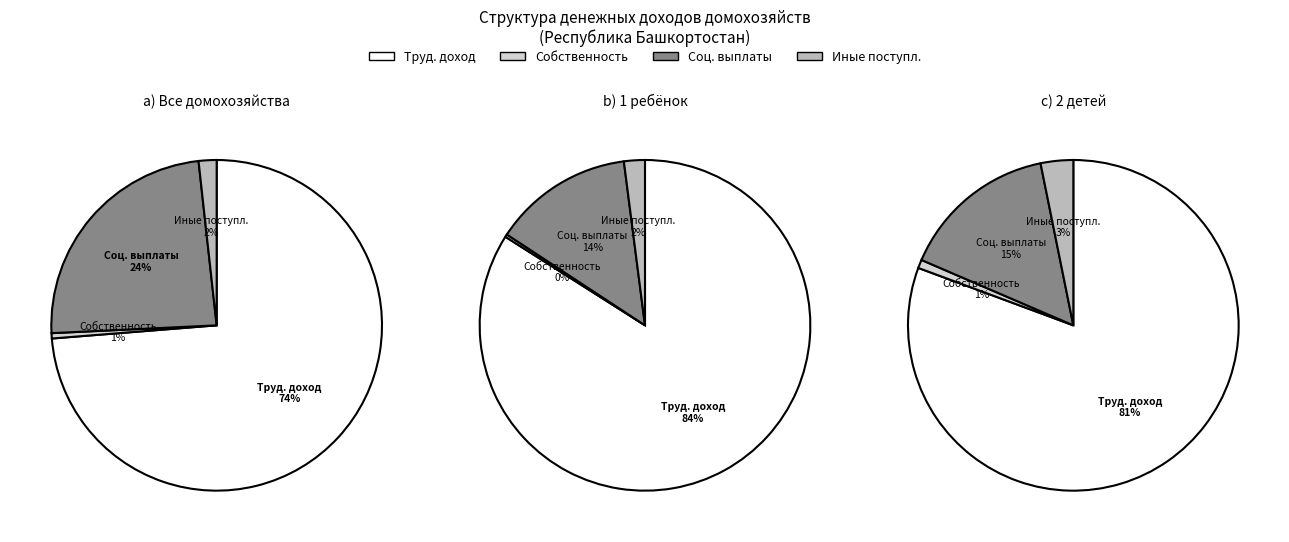

Which category accounts for the majority?

Доход от трудовой деятельности